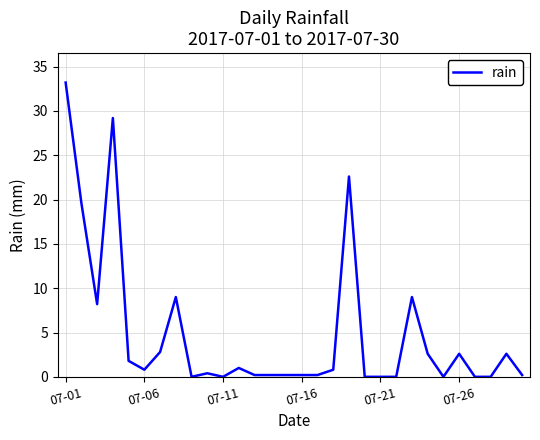

What is the difference between the maximum and minimum values?

33.2